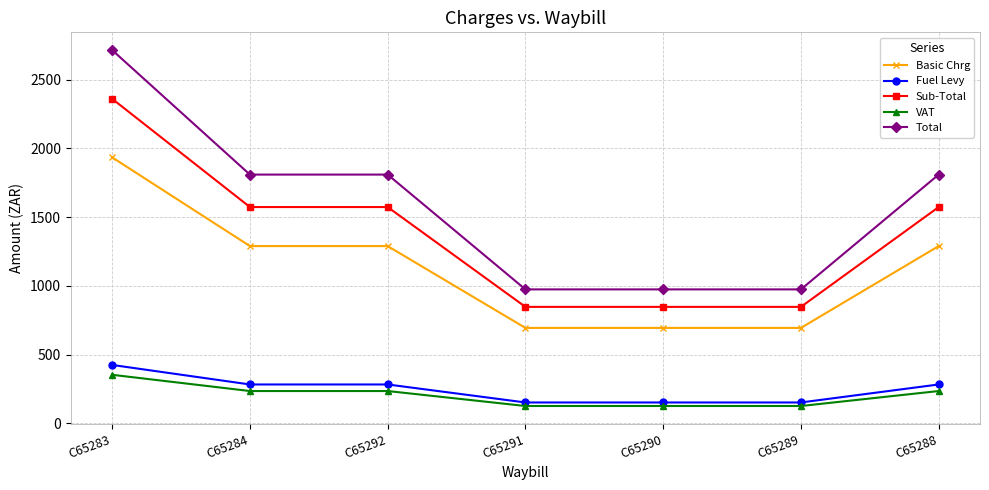

What is the value of the Sub-Total point at the 1st from the left?

2360.7